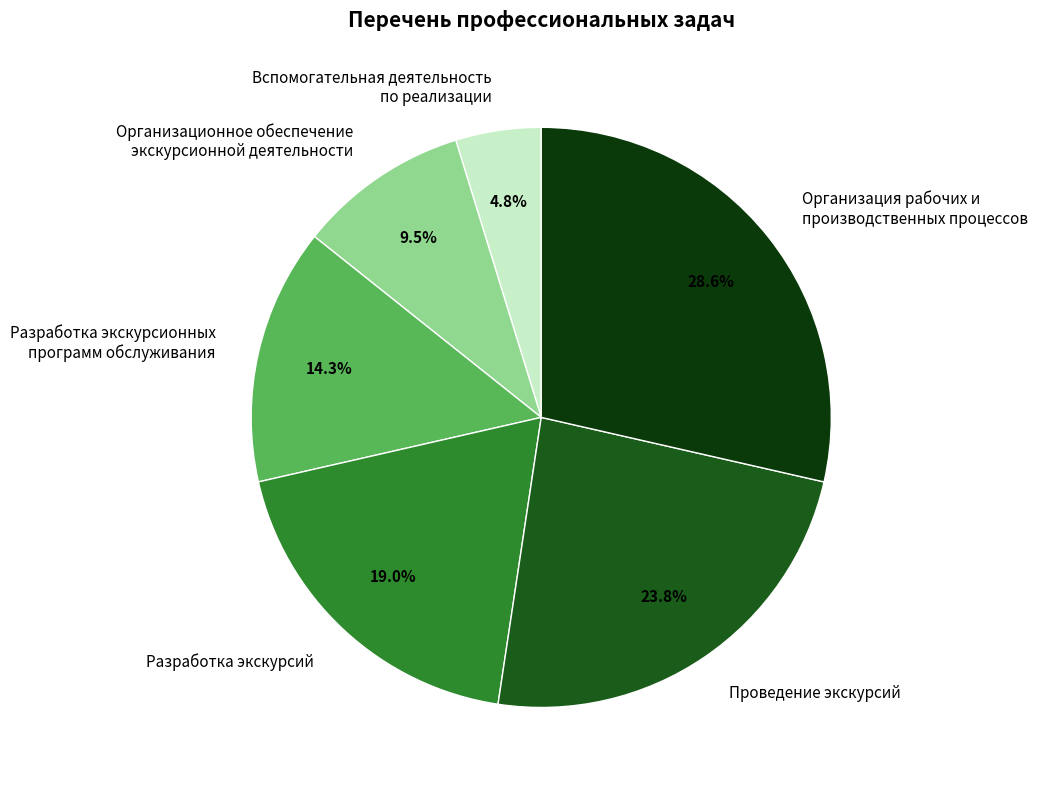

Rank the categories by value from lowest to highest.

Вспомогательная деятельность по реализации, Организационное обеспечение экскурсионной деятельности, Разработка экскурсионных программ обслуживания, Разработка экскурсий, Проведение экскурсий, Организация рабочих и производственных процессов